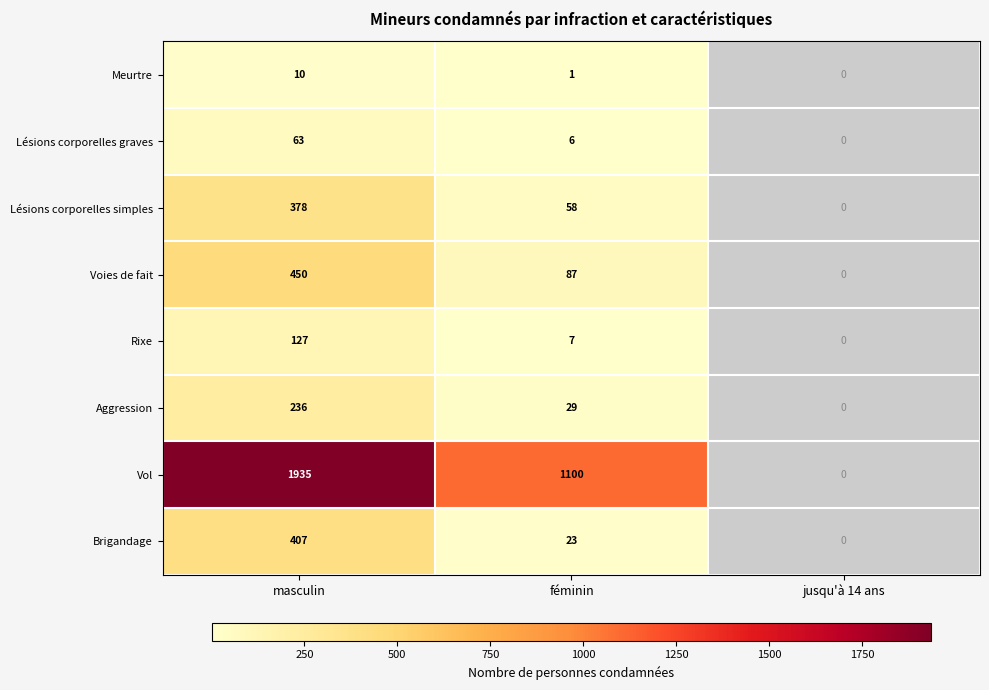

Is it true that Brigandage equals 23 at féminin?

True